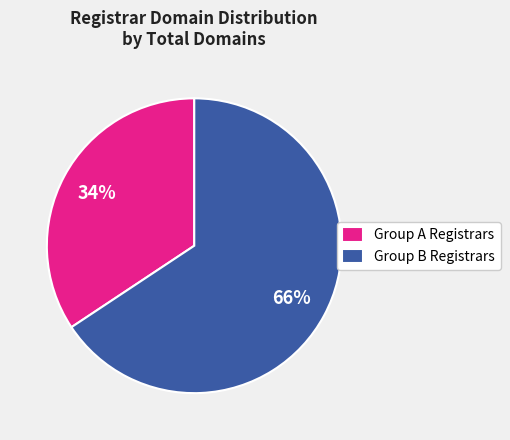

Which category has the smallest portion of the pie?

Group A Registrars